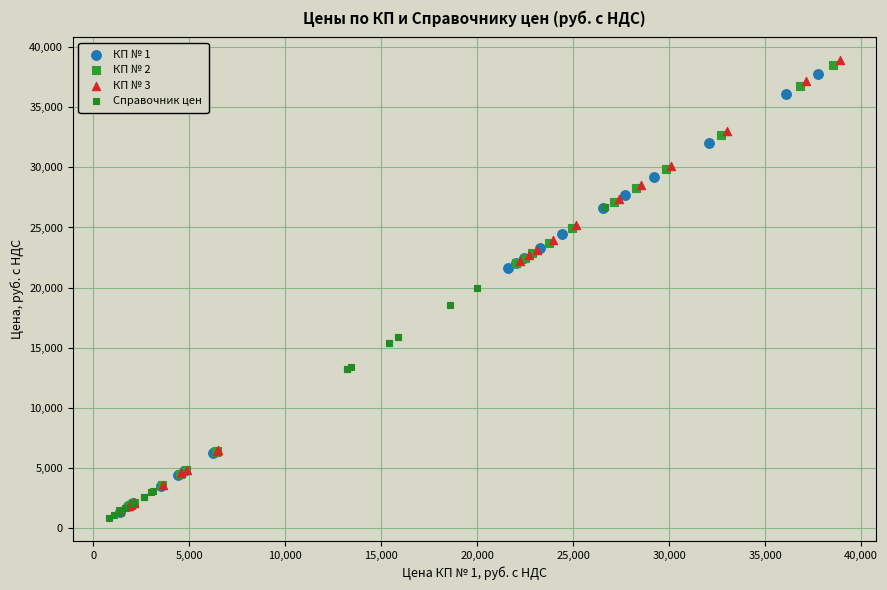

Which series has the largest Y range (max minus min)?

КП № 3